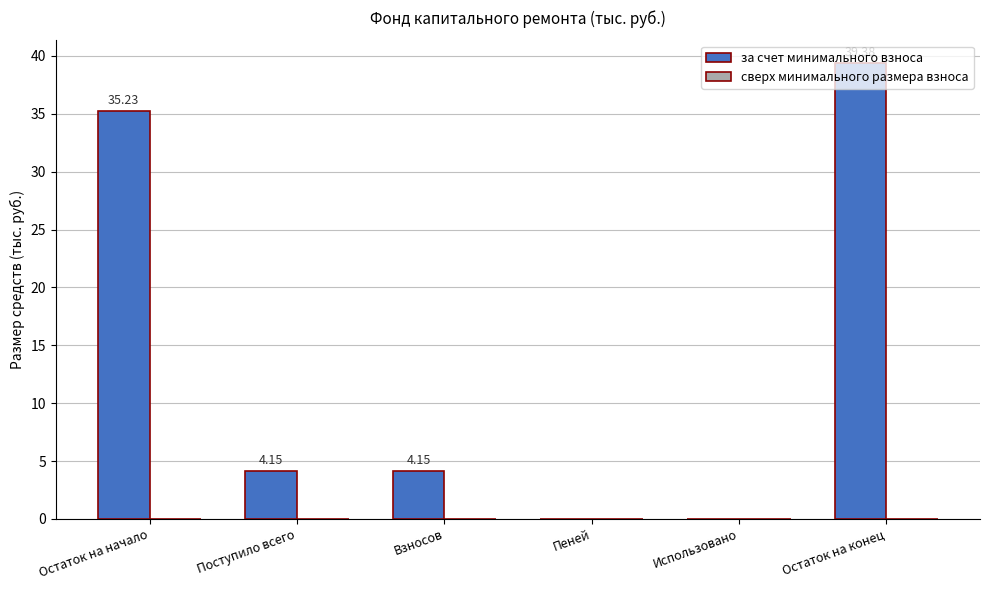

Does the chart contain stacked bars?

No